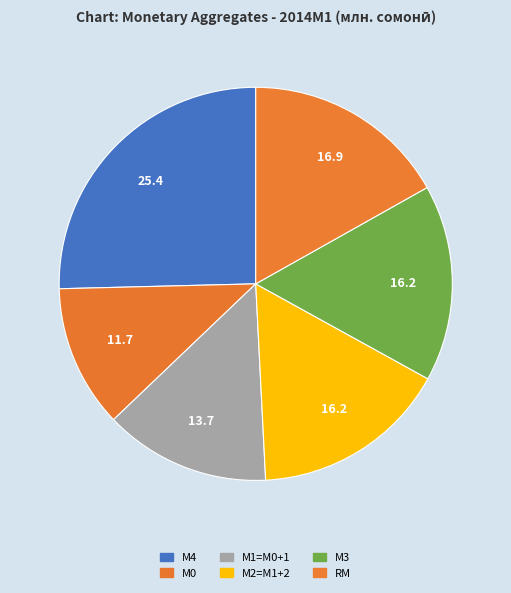

What percentage is the М0 slice, to the nearest percent?

12%